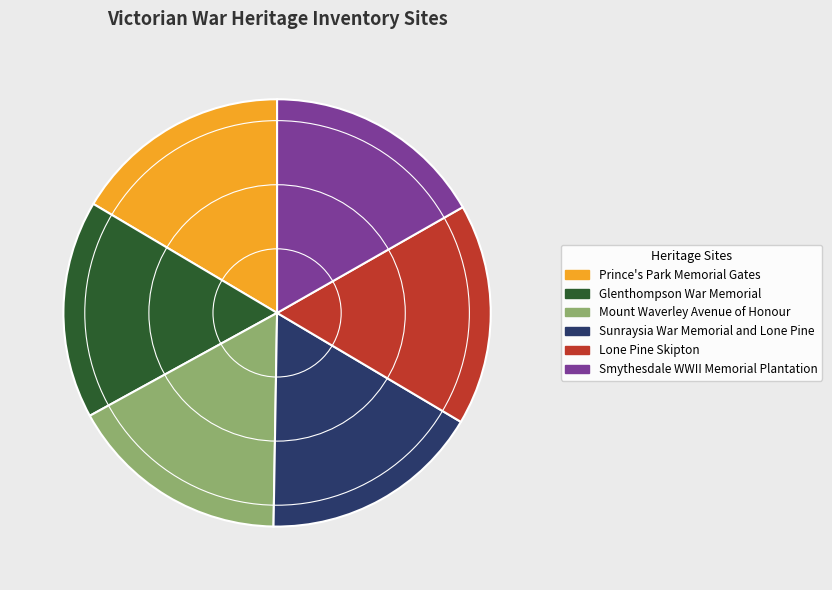

Is Smythesdale WWII Memorial Plantation the majority of the pie?

No